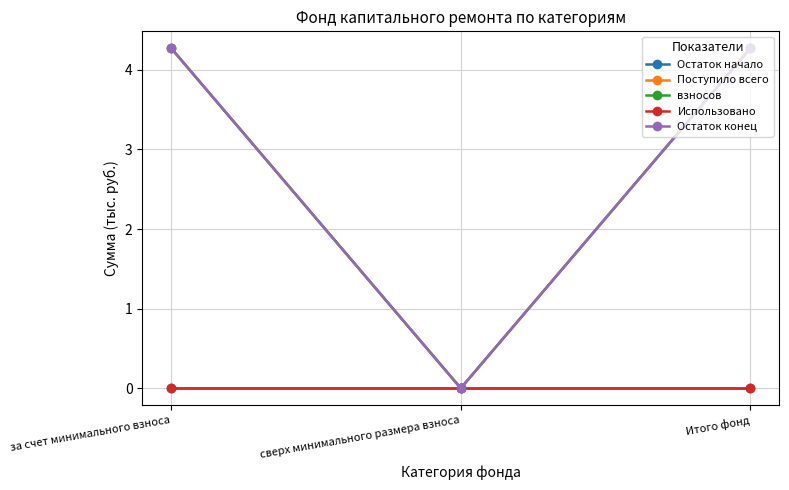

What is the approximate value of взносов at Итого фонд?

4.3